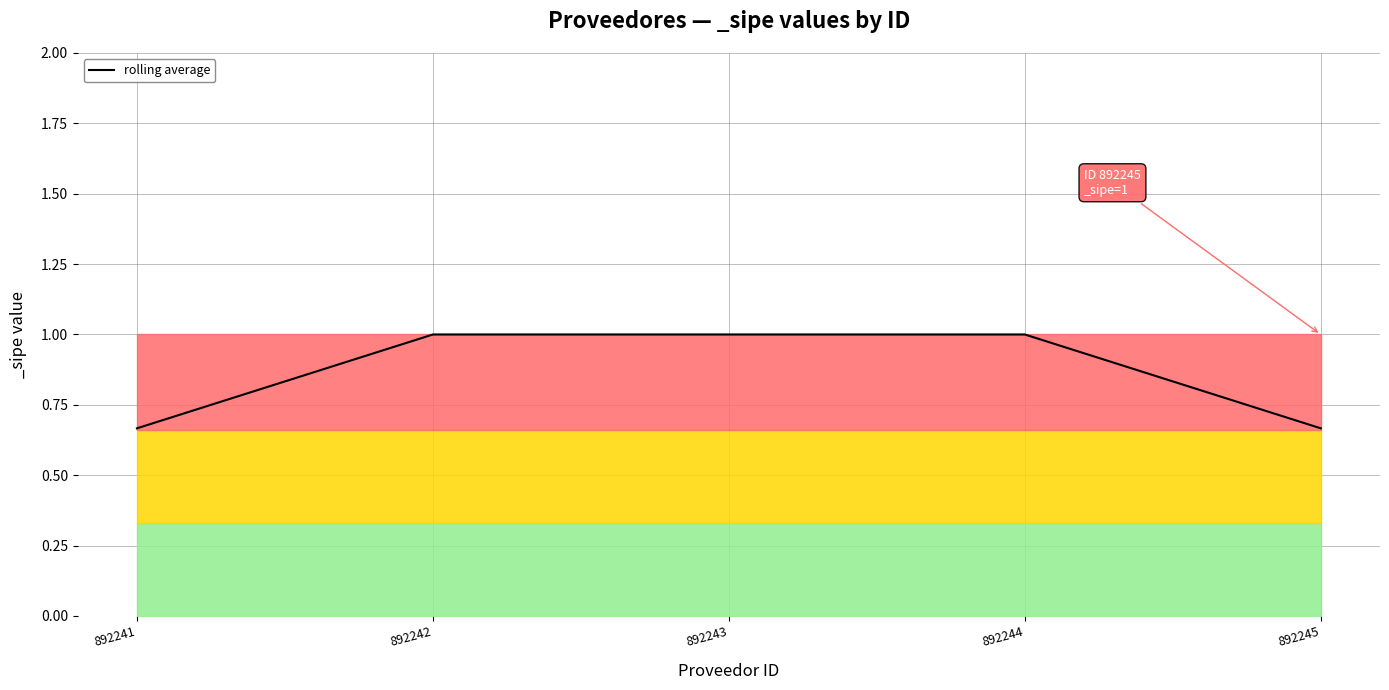

The chart shows a value of 1.1 at 892245. True or false?

False